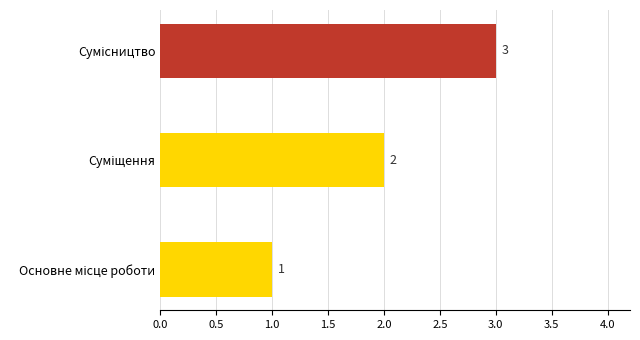

How many values are between 1 and 3?

3